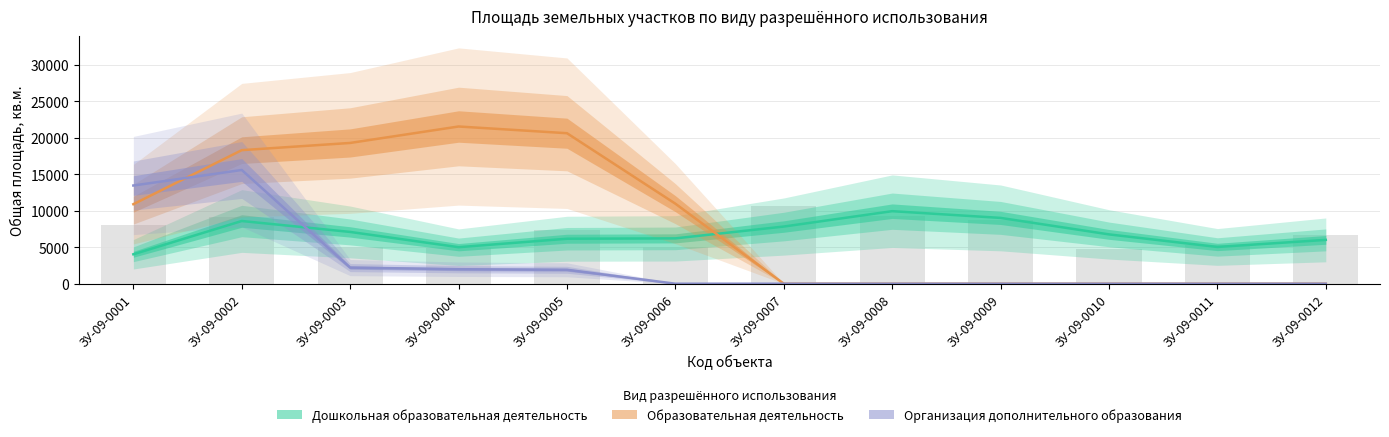

What is the sum of the Образовательная деятельность values at ЗУ-09-0004 and ЗУ-09-0001?

32448.0